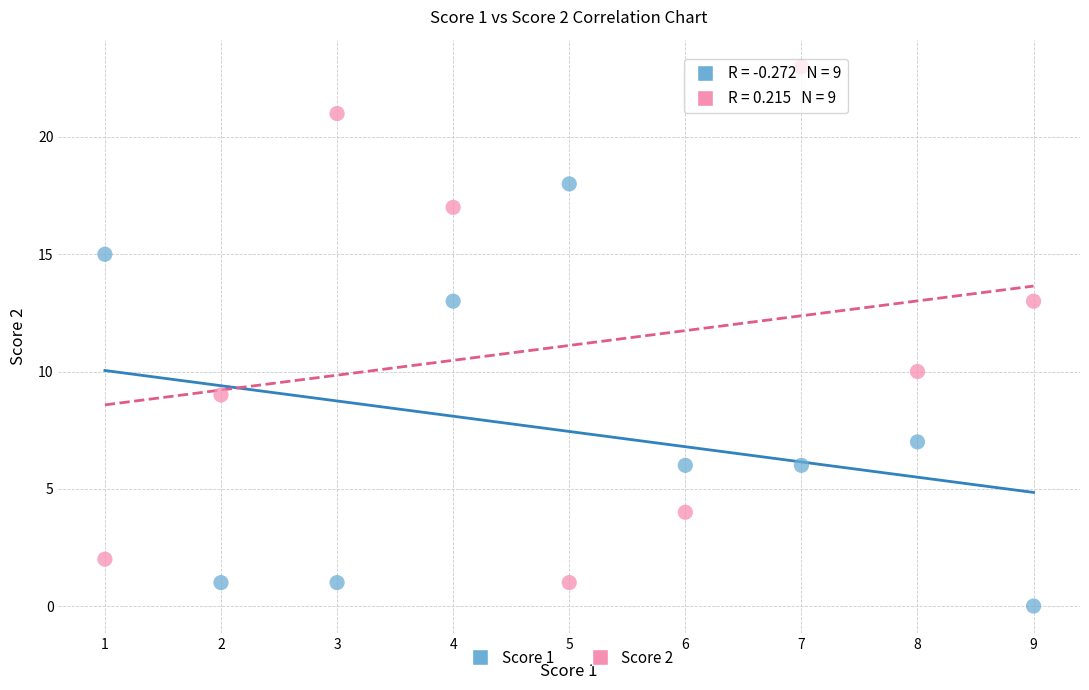

Which series has the widest spread of Y values?

Score 2